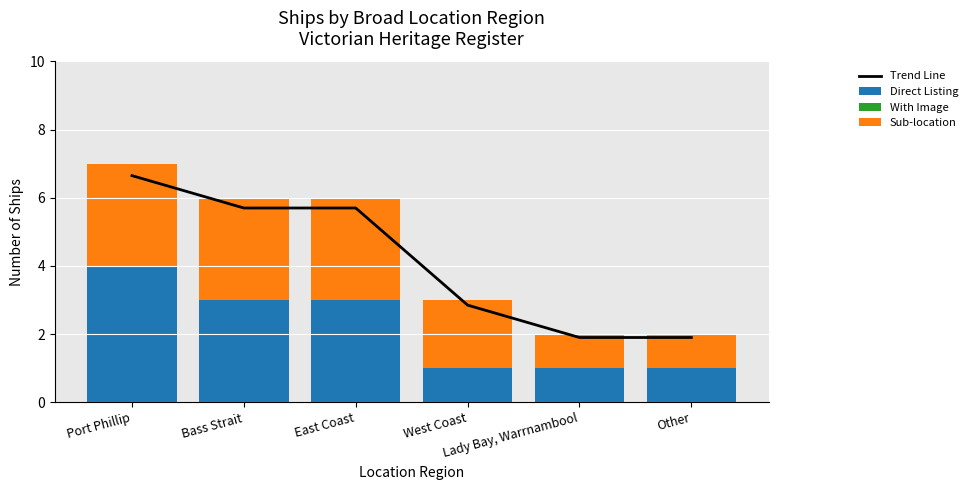

What is the difference between the Direct Listing values at Bass Strait and Lady Bay, Warrnambool?

2